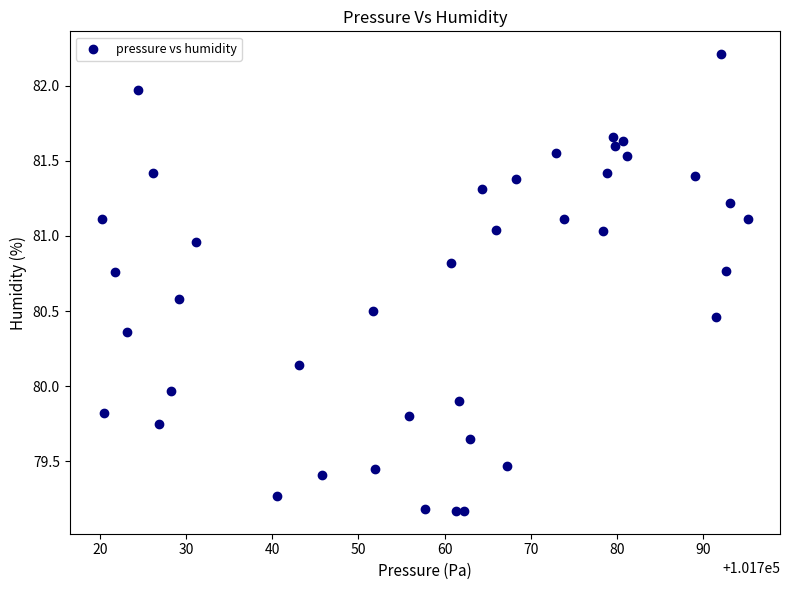

What is the range of X values (max minus min)?

75.0